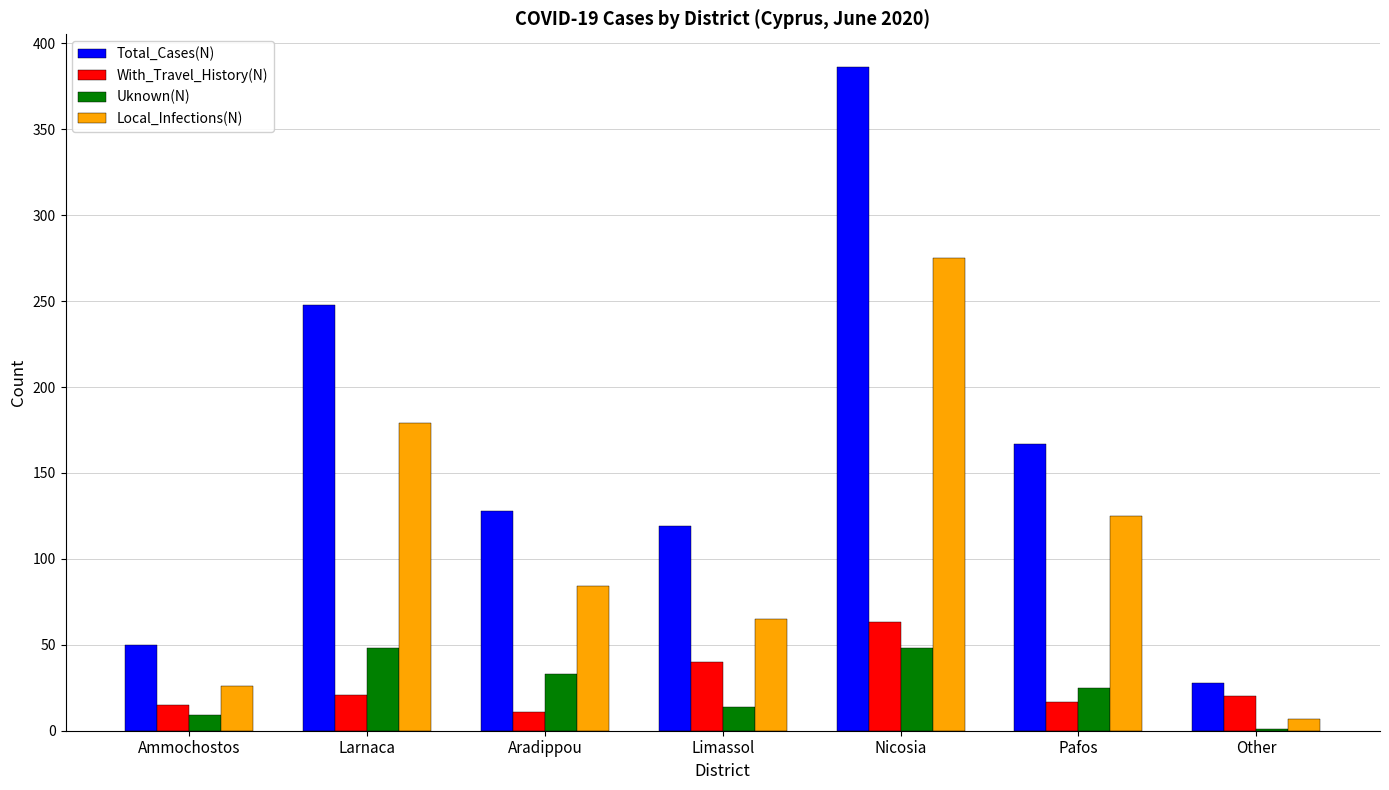

What is the sum of all With_Travel_History(N) values?

187